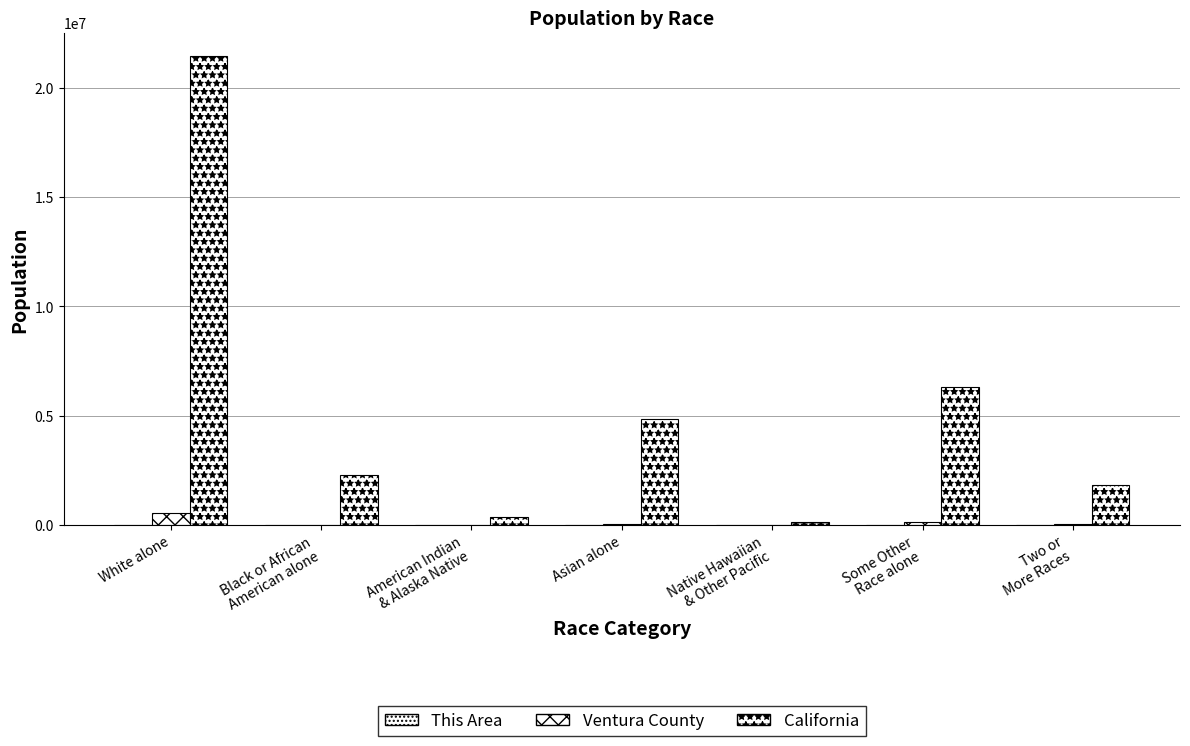

Reading left to right, list all the values displayed in this chart.

This Area: White alone=1670	Black or African
American alone=101	American Indian
& Alaska Native=80	Asian alone=518	Native Hawaiian
& Other Pacific=9	Some Other
Race alone=1857	Two or
More Races=152
Ventura County: White alone=565804	Black or African
American alone=15163	American Indian
& Alaska Native=8068	Asian alone=55446	Native Hawaiian
& Other Pacific=1643	Some Other
Race alone=140253	Two or
More Races=36941
California: White alone=21453934	Black or African
American alone=2299072	American Indian
& Alaska Native=362801	Asian alone=4861007	Native Hawaiian
& Other Pacific=144386	Some Other
Race alone=6317372	Two or
More Races=1815384